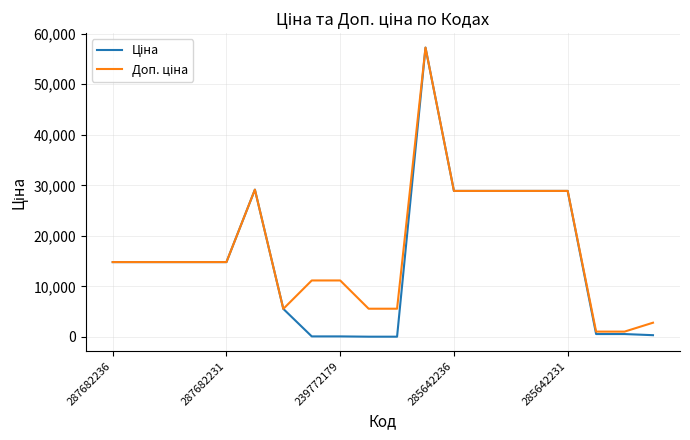

What is the greatest value displayed?

57258.0